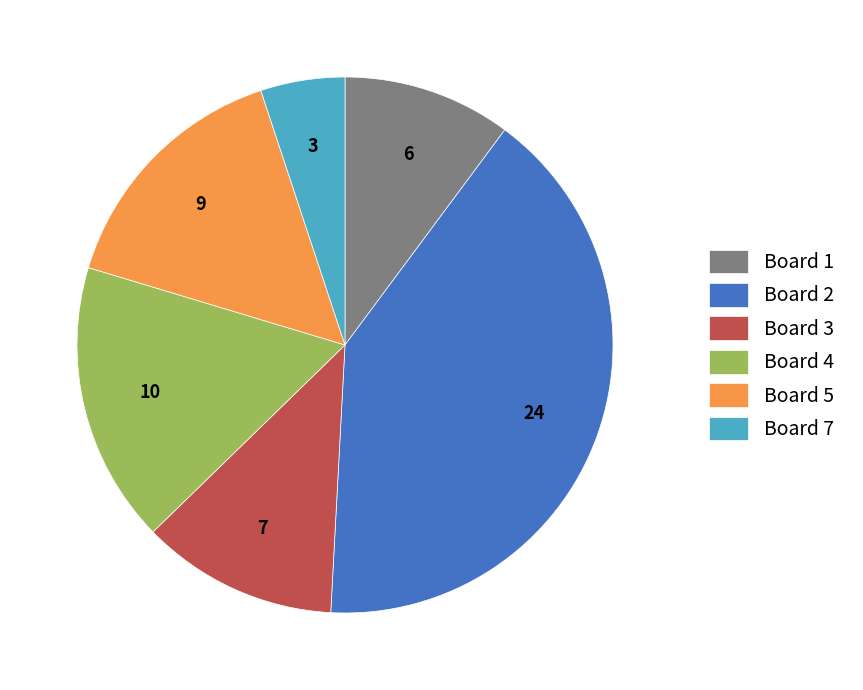

Rank the categories by value from lowest to highest.

Board 7, Board 1, Board 3, Board 5, Board 4, Board 2